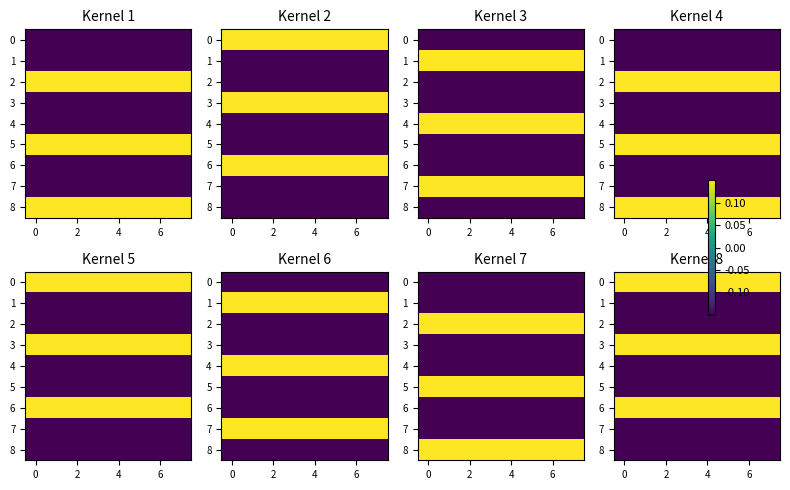

Is it true that 1 equals -0.1 at 4?

True